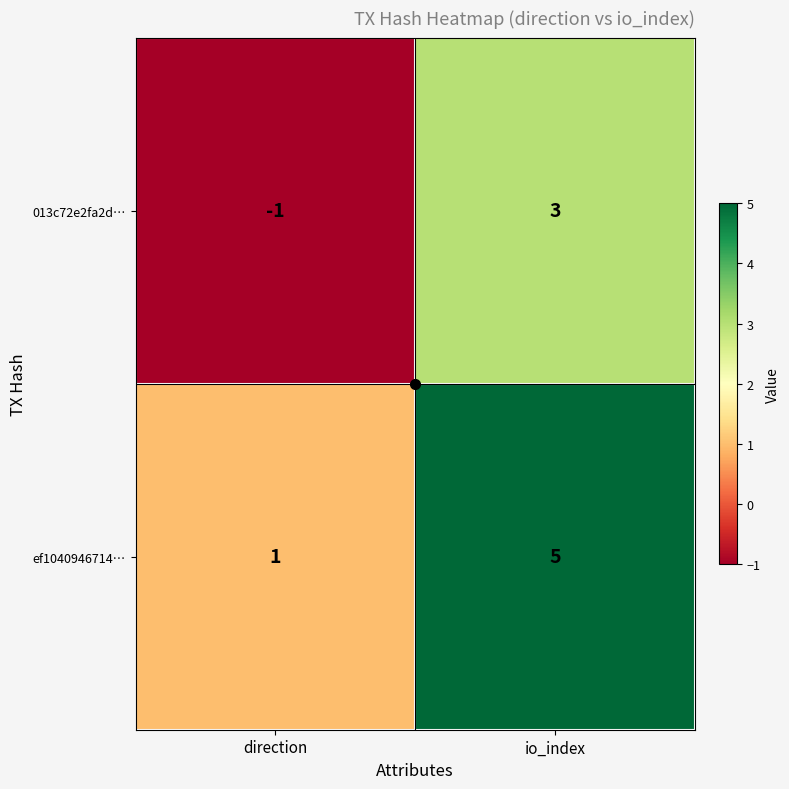

What is the difference between the ef1040946714… values at direction and io_index?

4